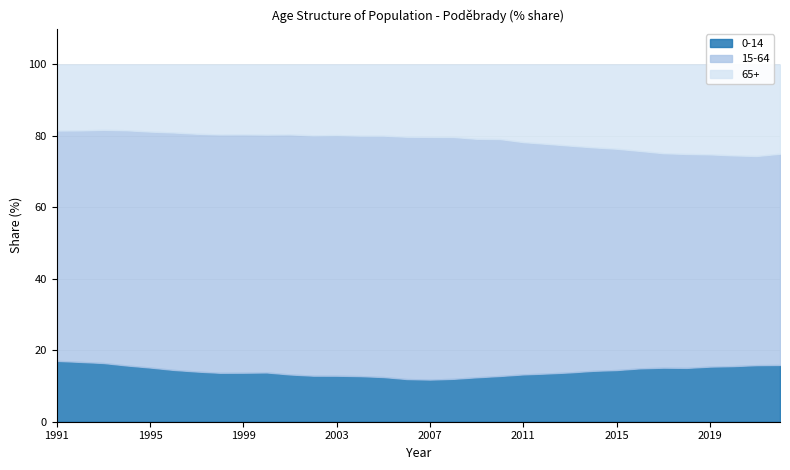

Where is 15-64 nearest to the value 63?

2014